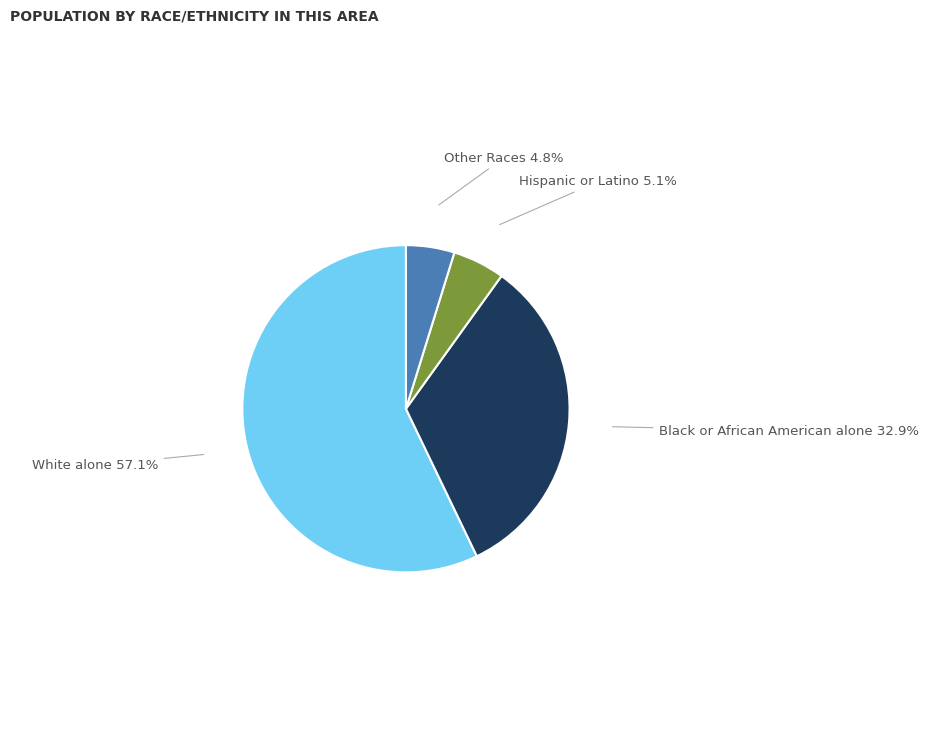

What portion of the pie excludes Other Races?

95.2%